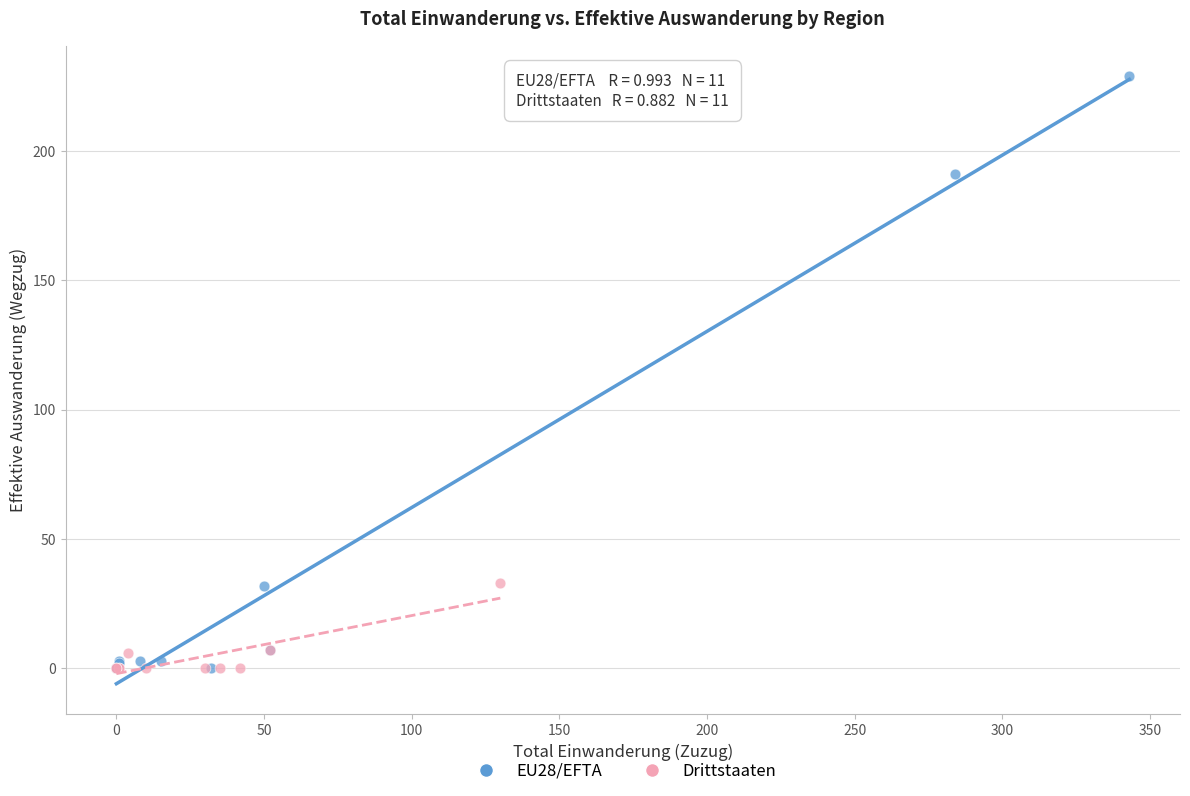

Which series contains the highest Y value?

EU28/EFTA